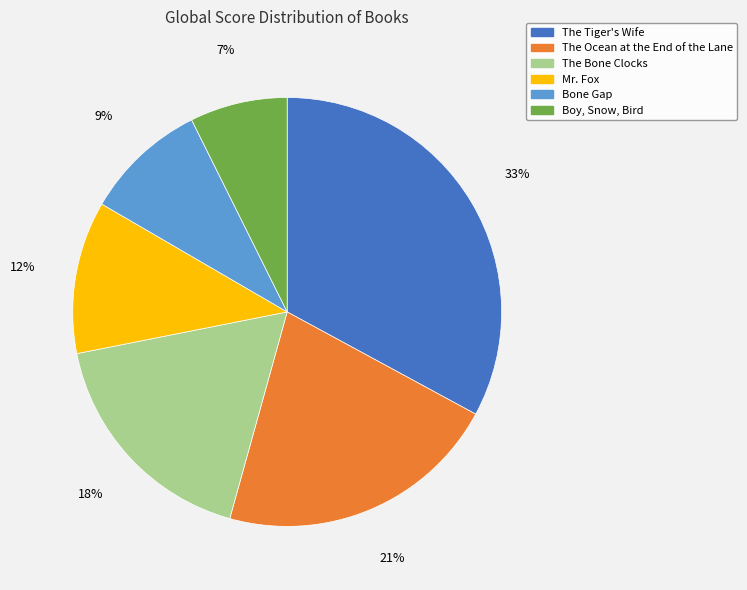

How many slices are in this pie chart?

6